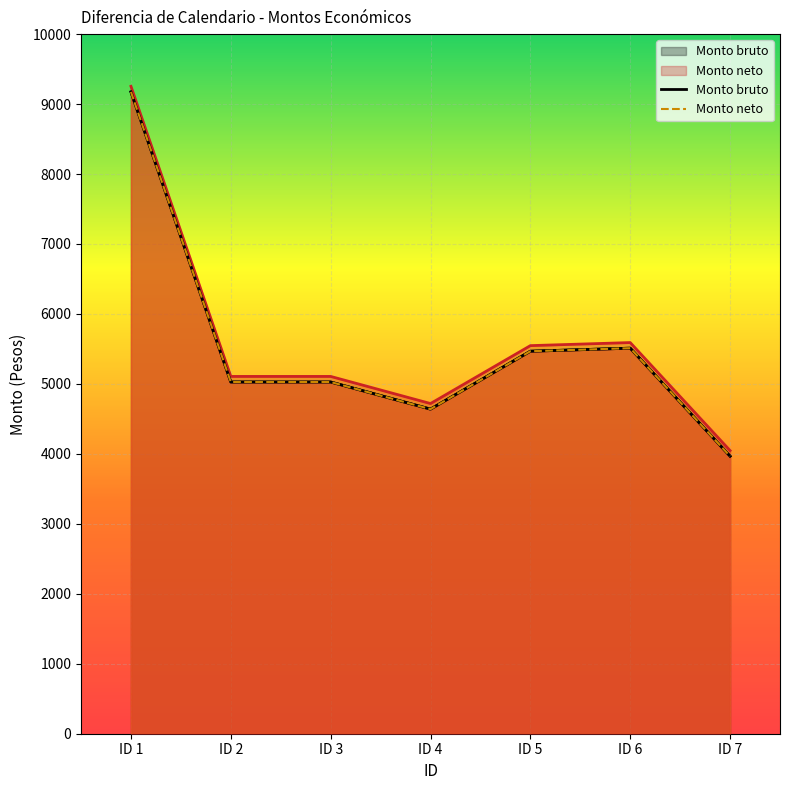

At ID 5, list the series in order from smallest to largest.

Monto bruto, Monto neto